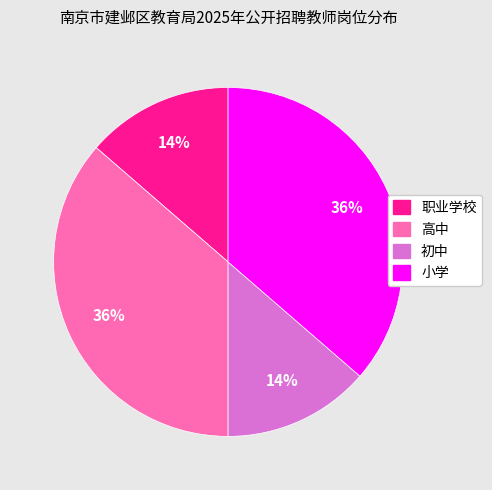

What is the ratio of the value at 初中 to the value at 高中?

0.4